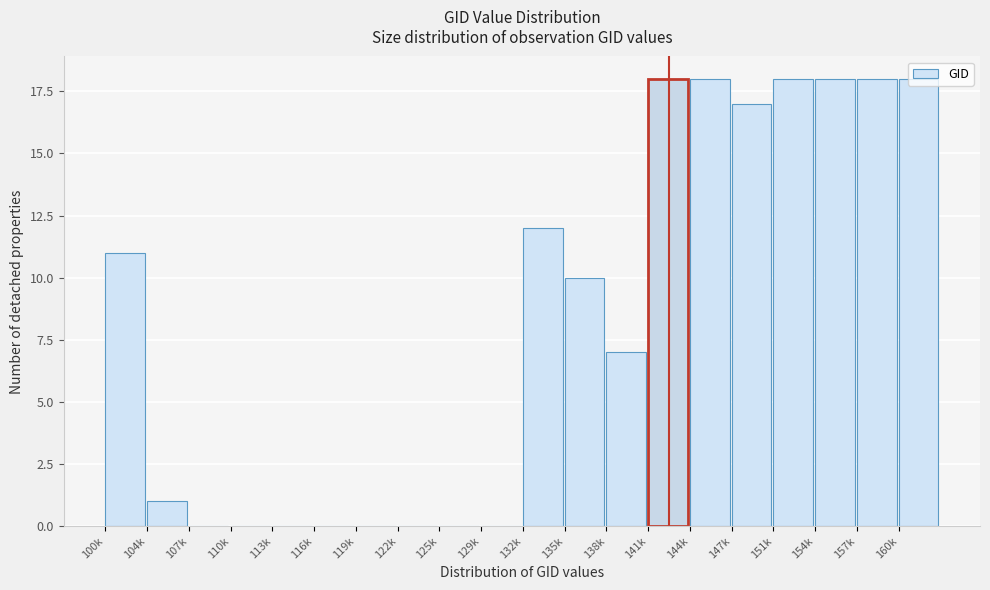

What is the greatest value displayed?

18